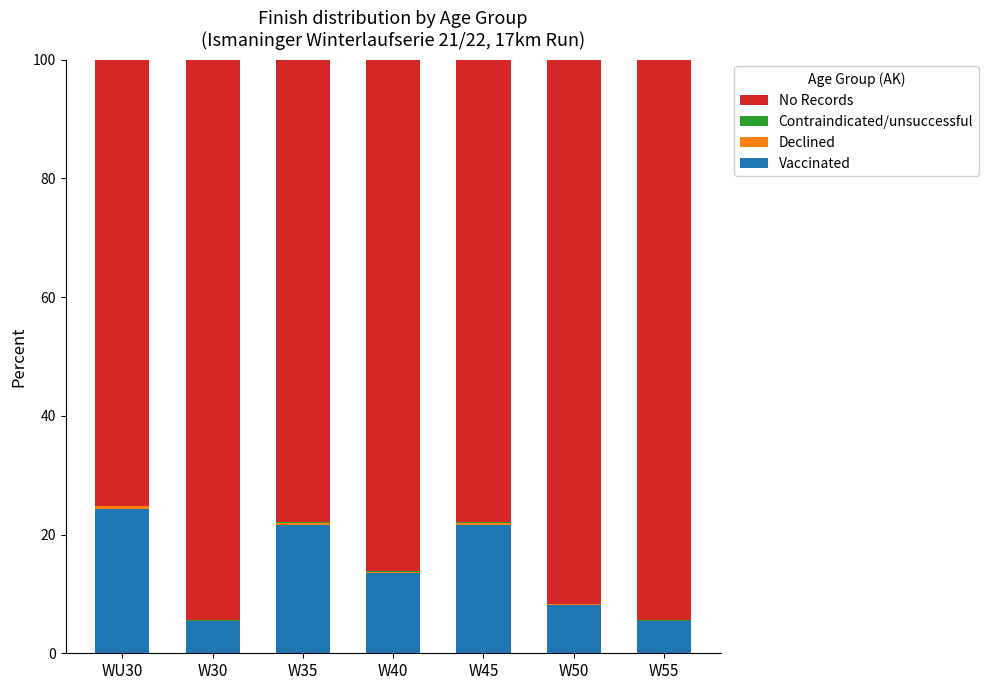

At which label does Vaccinated reach its peak?

WU30